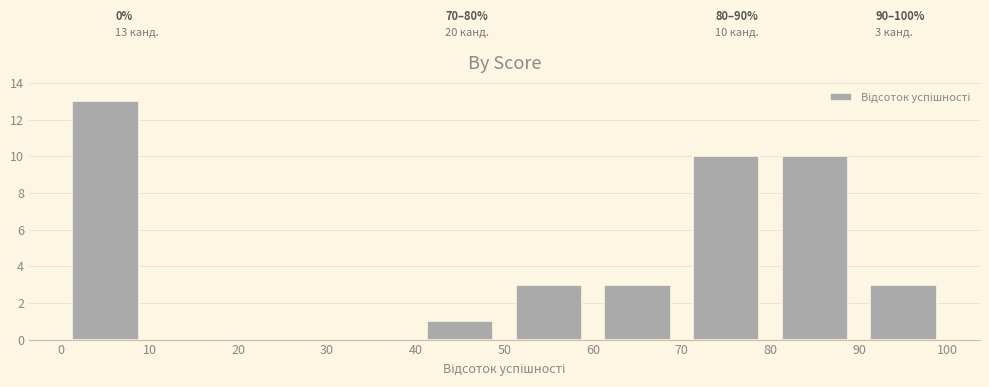

Which range on the x-axis has the tallest bar?

0 to 10